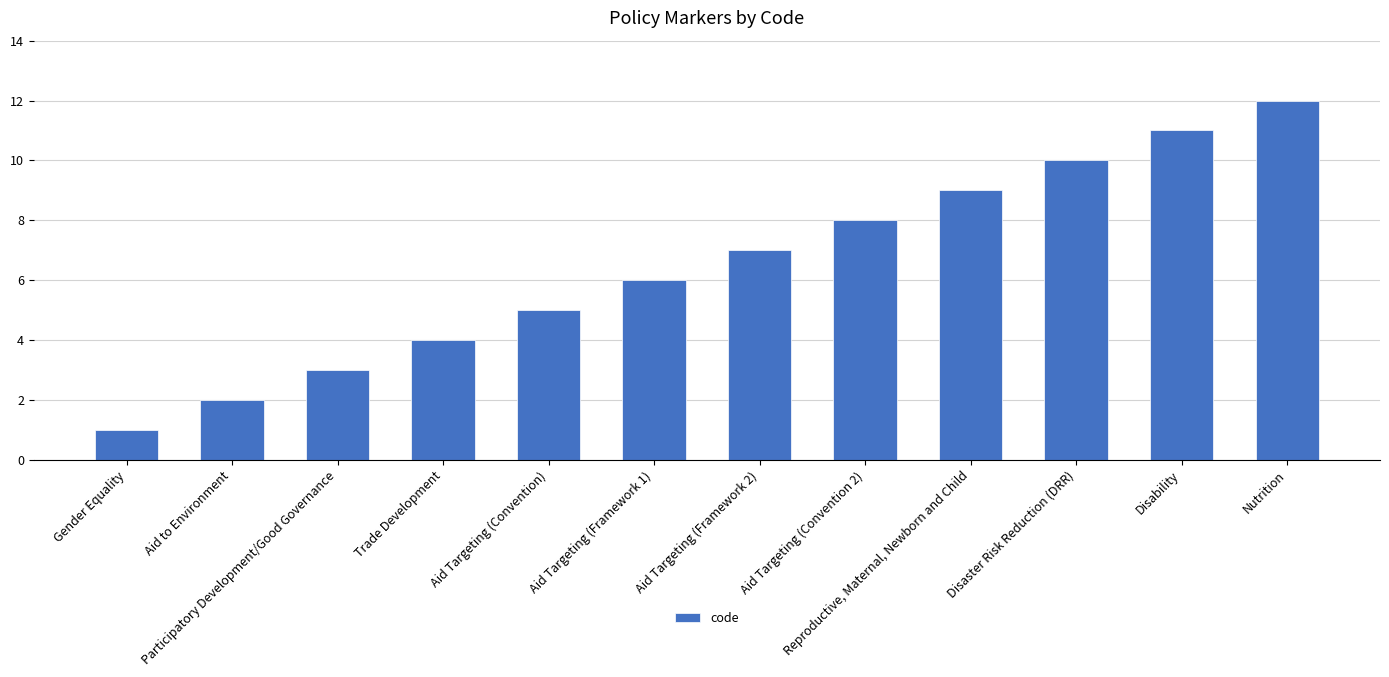

How many data points are less than 7?

6